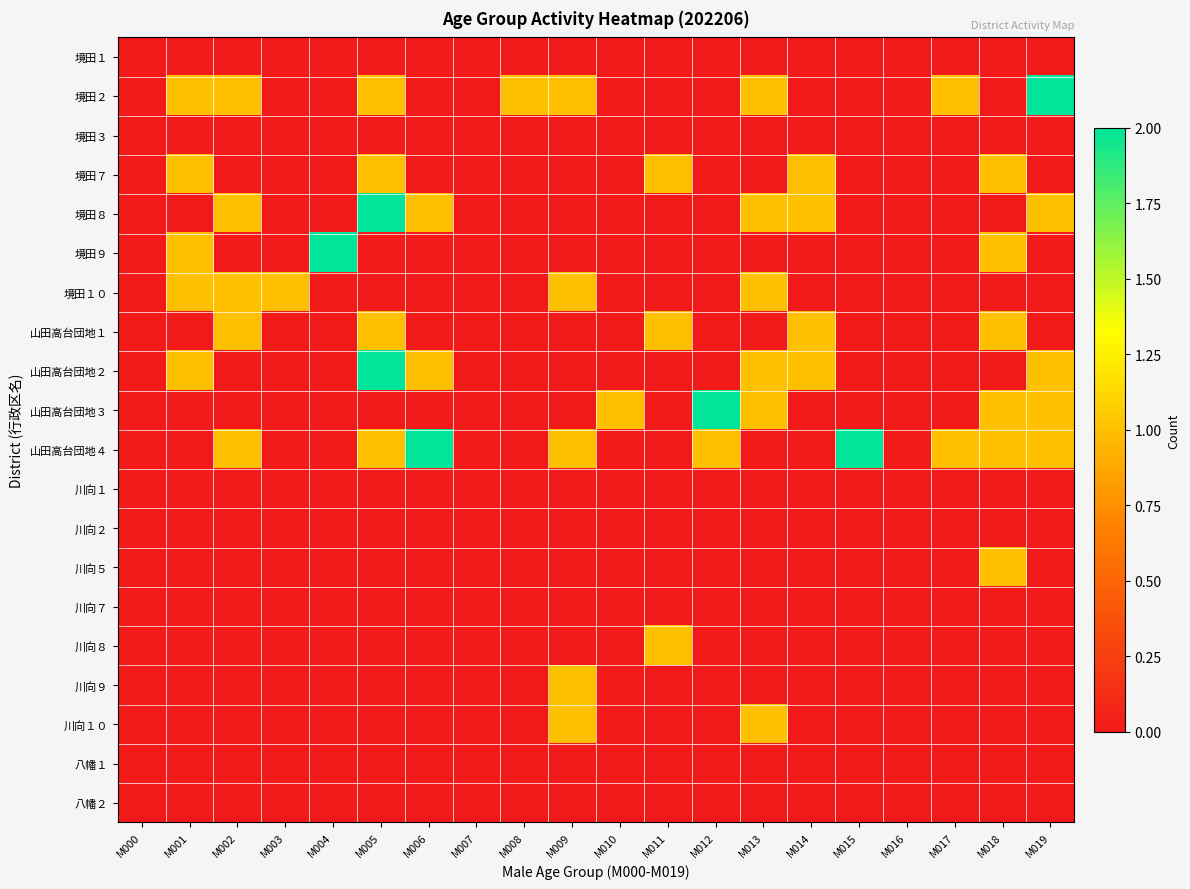

What is the spread (max minus min) of values at M004?

2